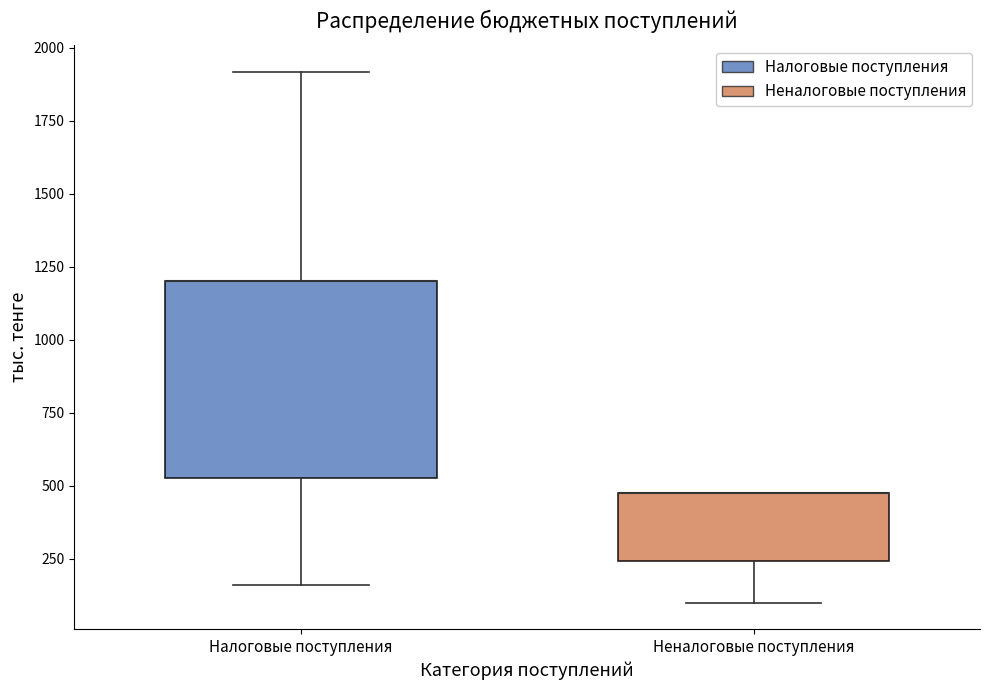

Comparing the boxes themselves (not the whiskers), which one is the tallest?

Налоговые поступления